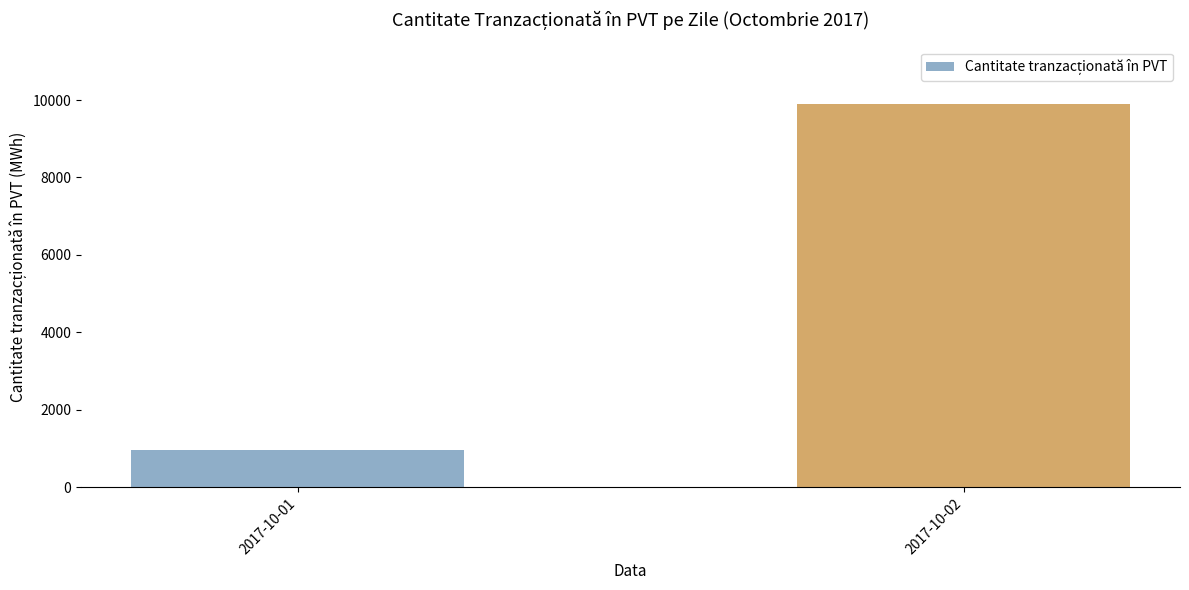

What is the value of the 1st bar from the left?

960.8